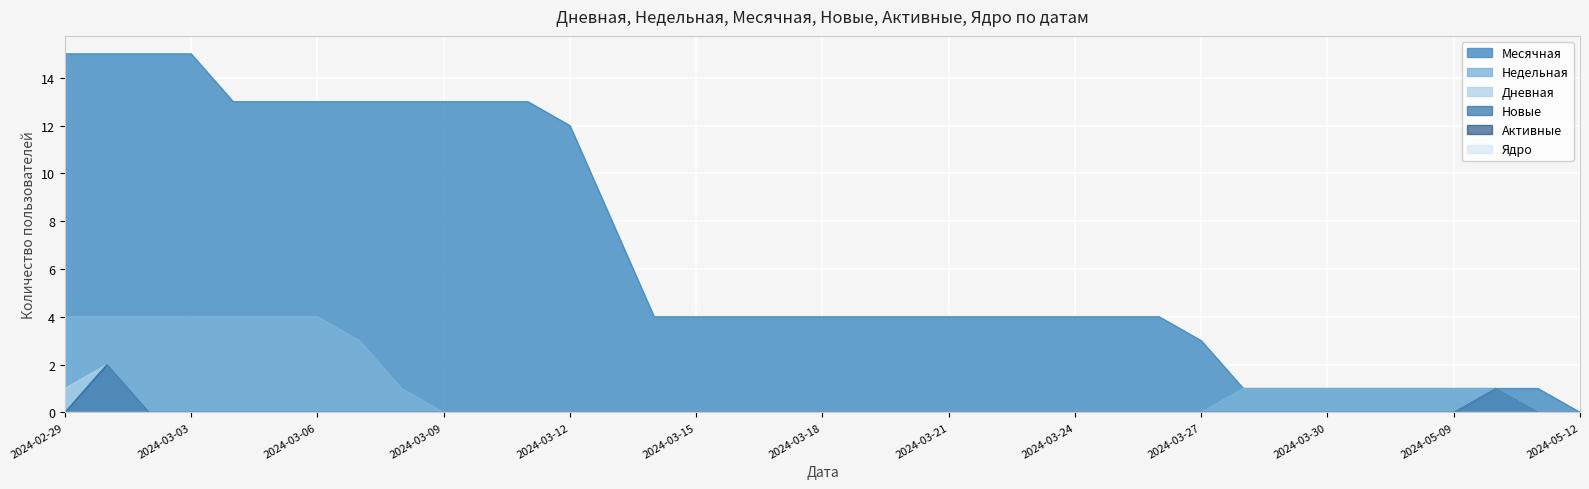

What is the label of the 20th point from the right?

2024-03-17